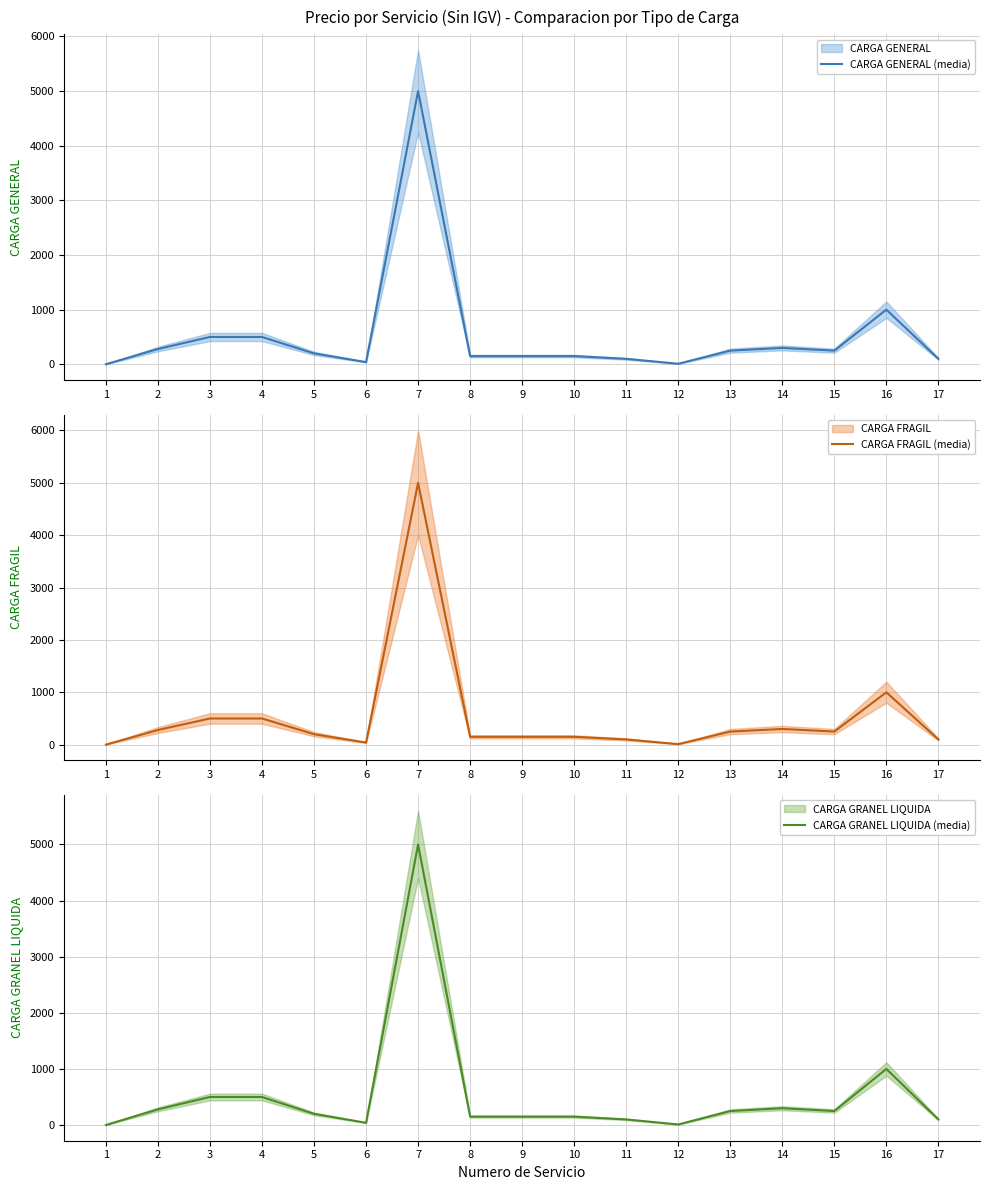

Rank the categories by CARGA FRAGIL (media) value from lowest to highest.

1, 12, 6, 11, 17, 8, 9, 10, 5, 13, 15, 2, 14, 3, 4, 16, 7